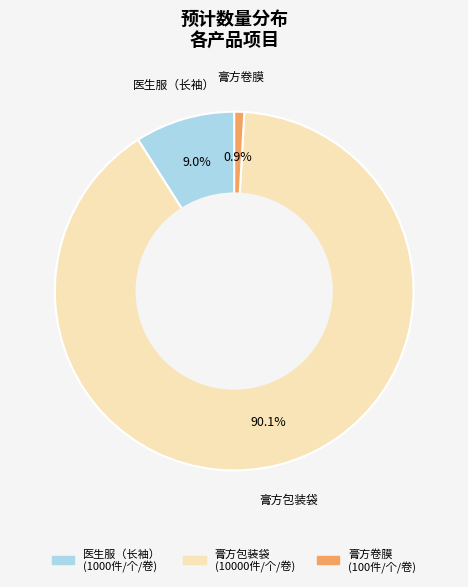

Which slice is the largest?

膏方包装袋